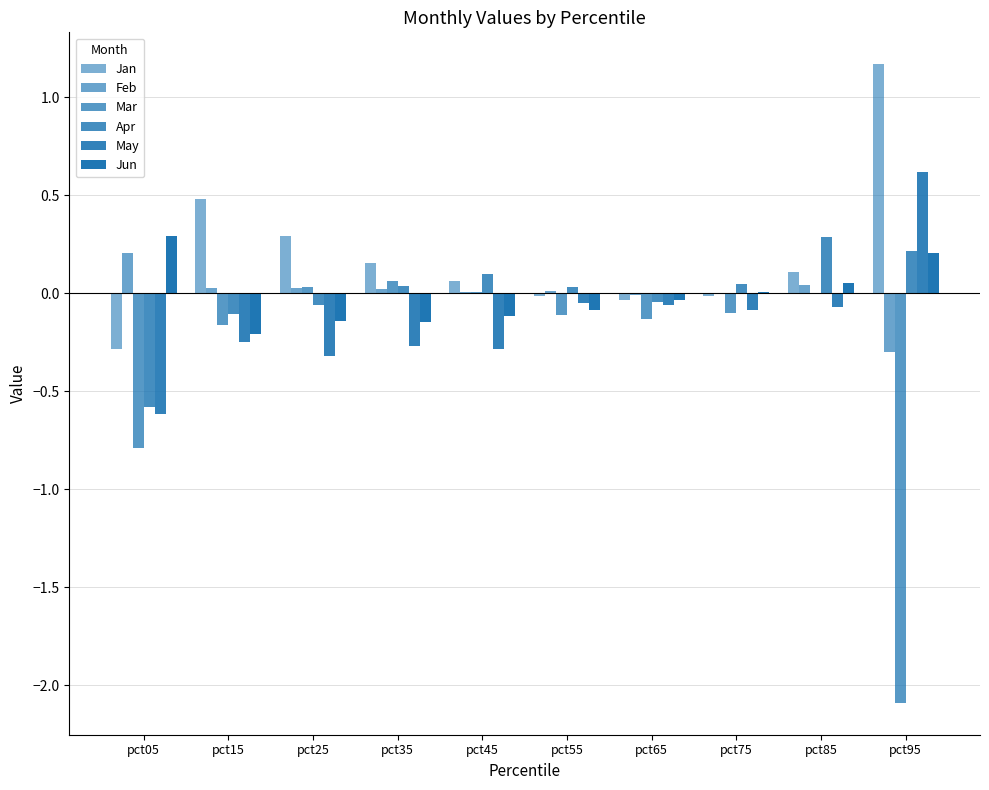

What is the difference between the second highest and second lowest values in the Jan series?

0.5